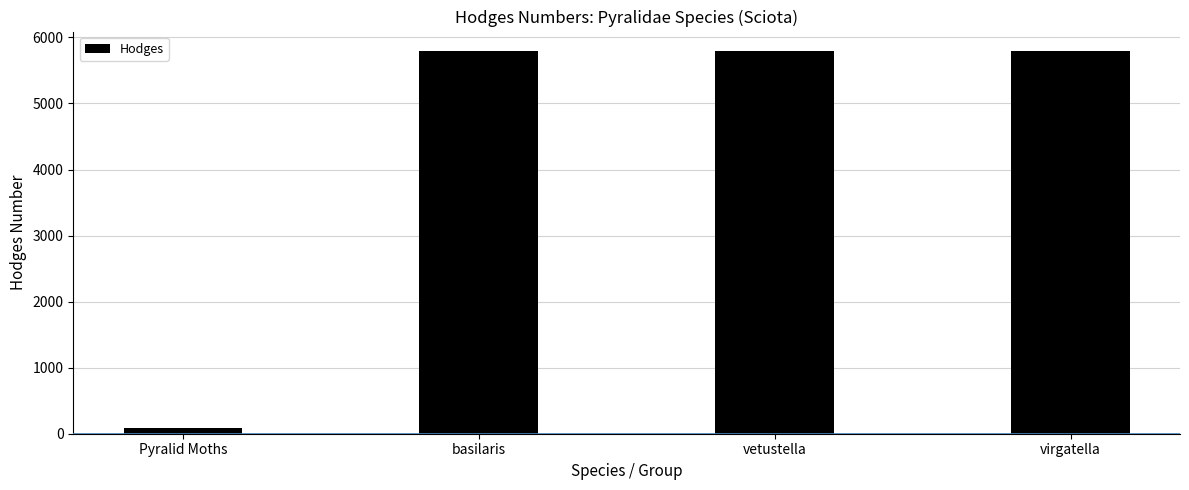

Read the value at virgatella.

5797.0